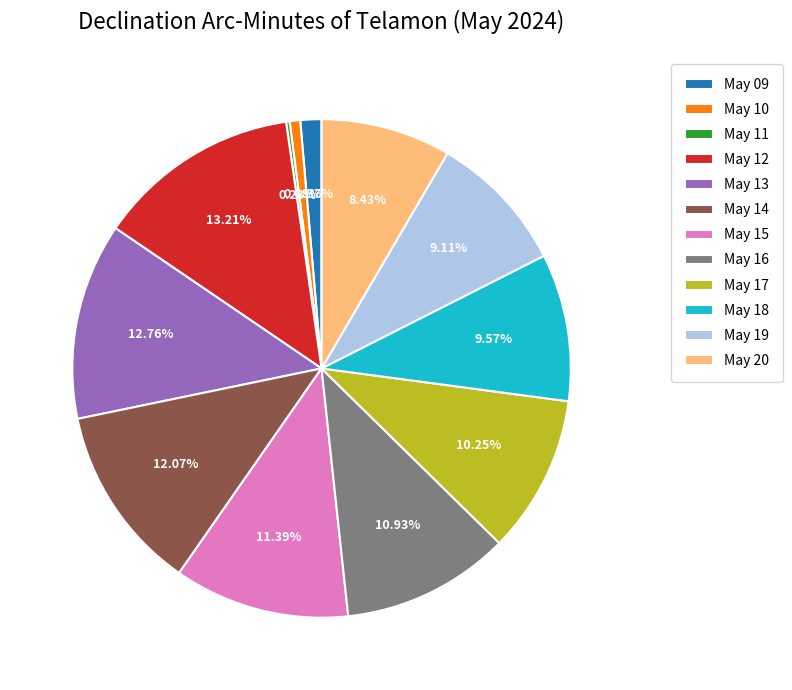

The May 13 slice represents 4% of the pie. True or false?

False